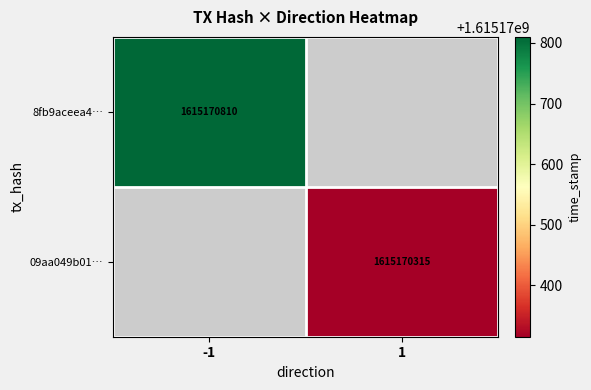

The value of 8fb9aceea4260c3c9bf9bf16987cd5763676d9a at direction is -1. True or false?

False